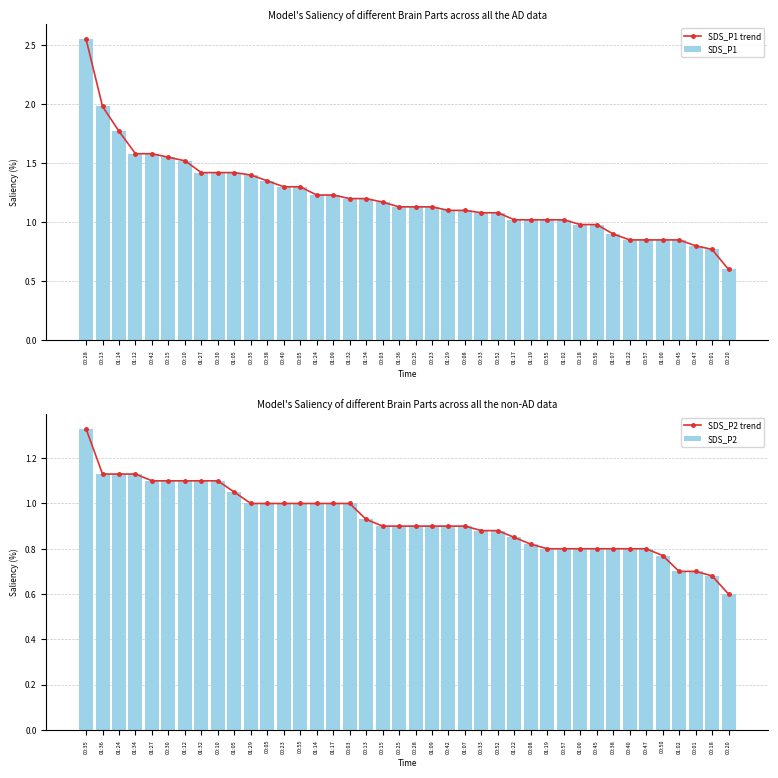

Is it true that SDS_P1 equals 1.8 at 00:25?

False